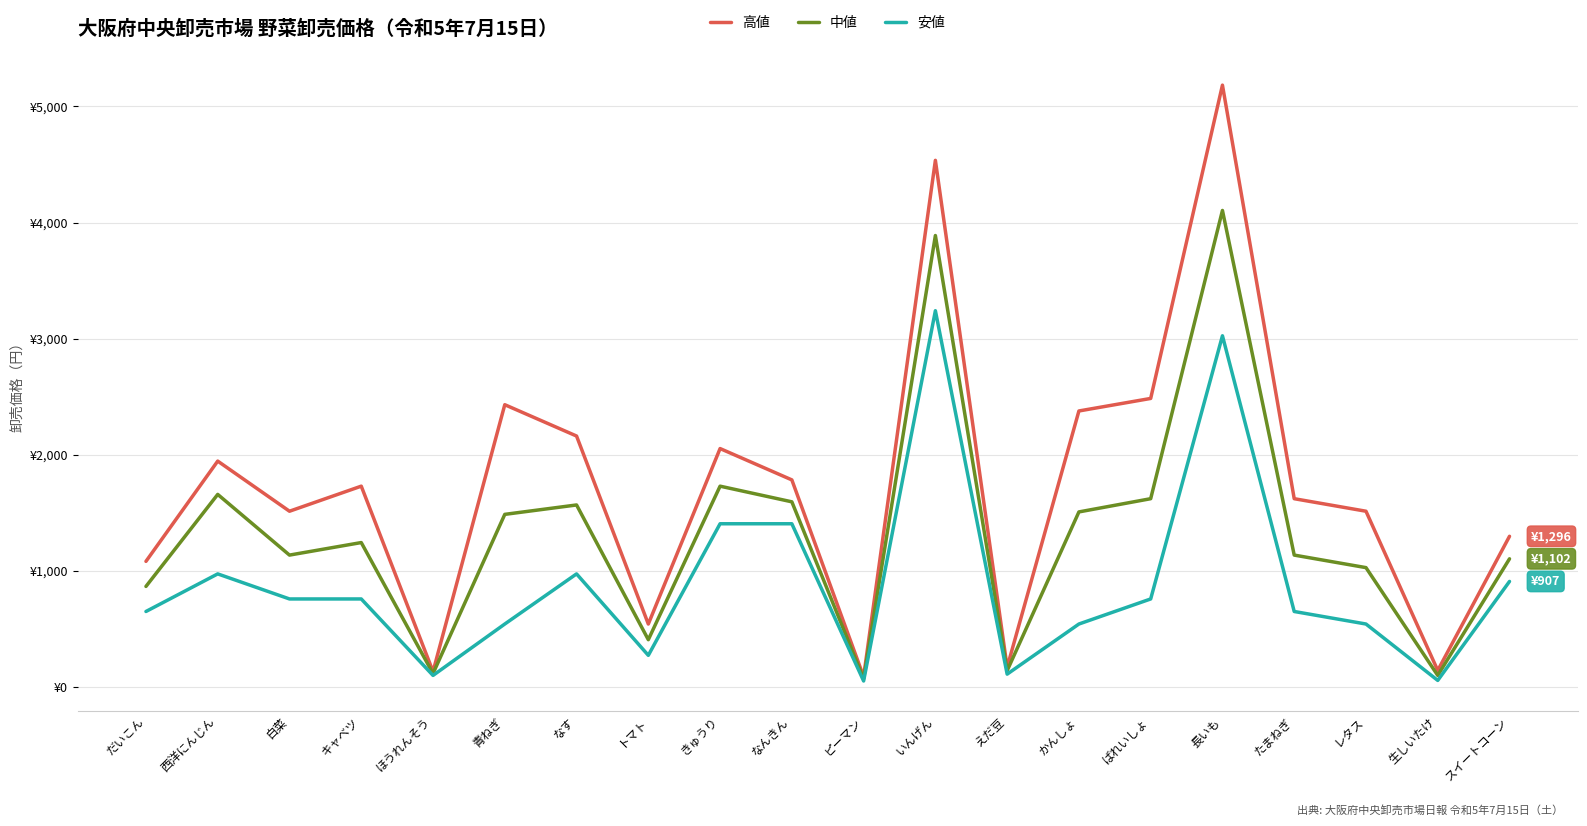

Which series has the widest spread of values?

高値